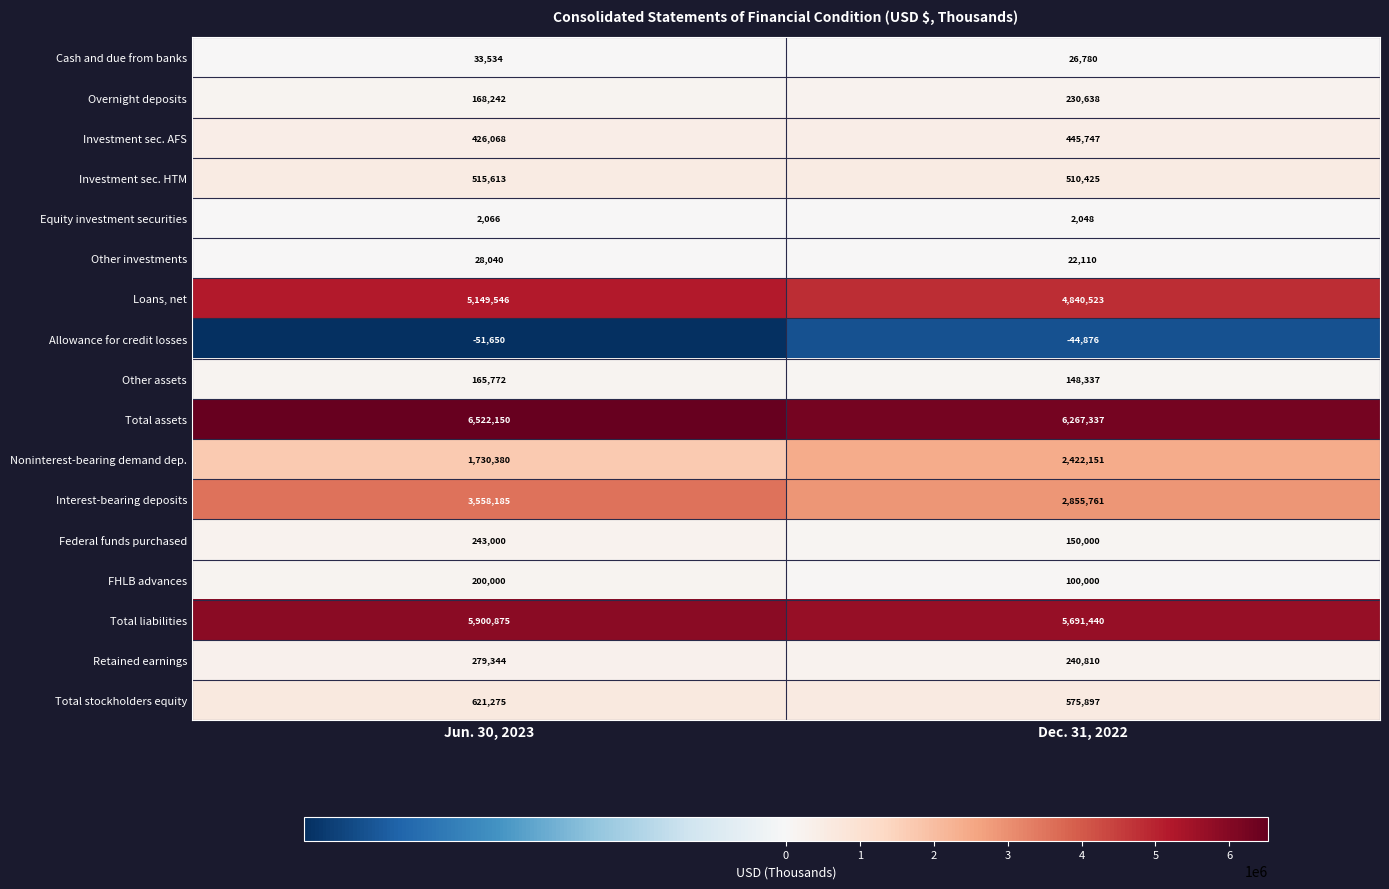

At which category is the sum across all series the highest?

Jun. 30, 2023